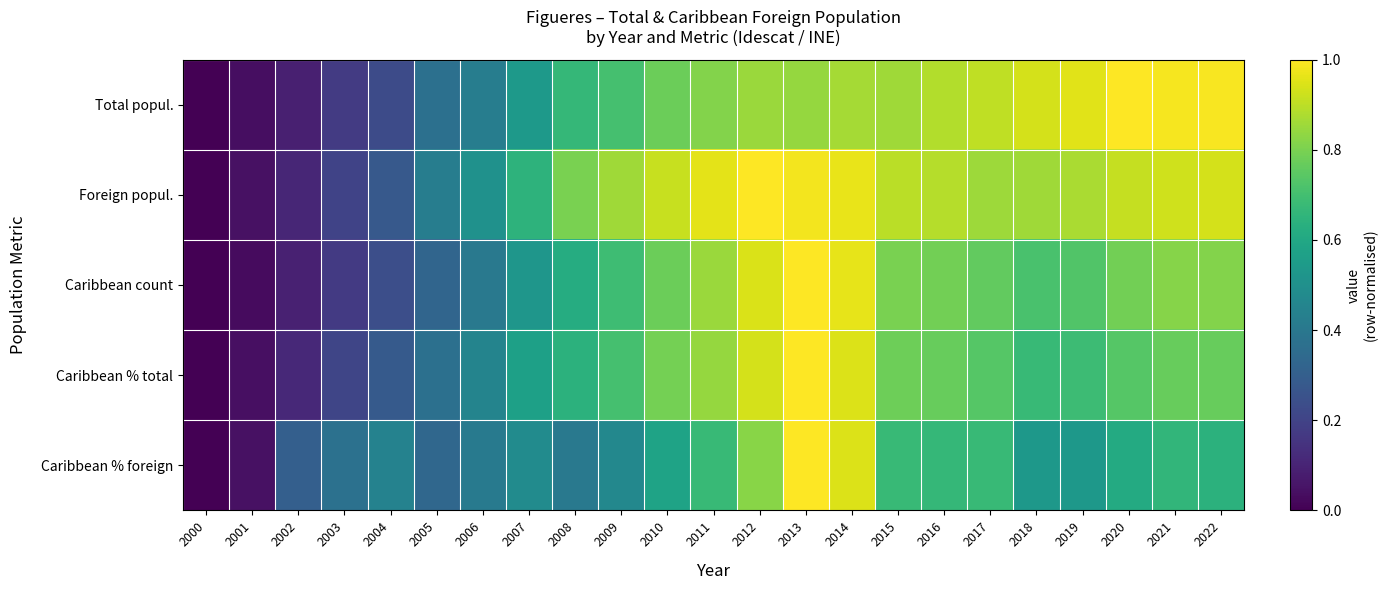

How many series are shown in this chart?

5